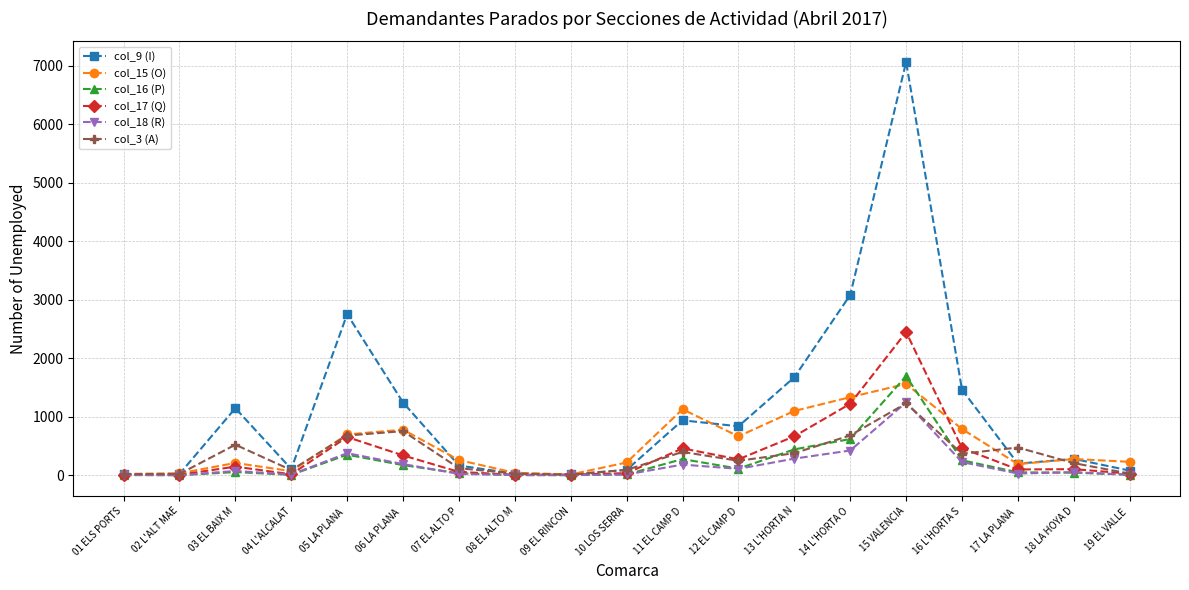

What is the sum of the col_16 (P) values at 19 EL VALLE  and 08 EL ALTO M?

11